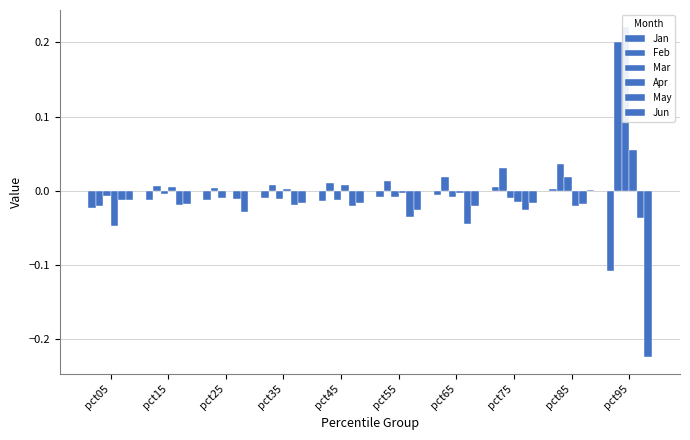

Is the value of Mar at pct55 greater than the value of Jan at pct45?

Yes